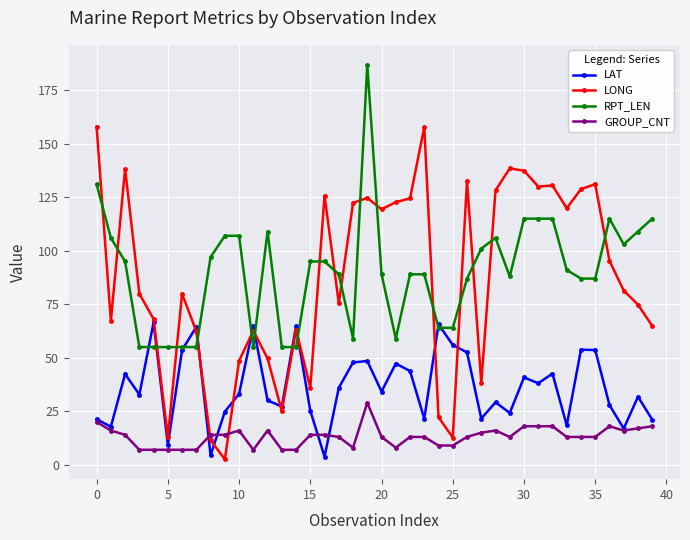

What is the difference between the second highest and minimum values in the LONG series?

155.3